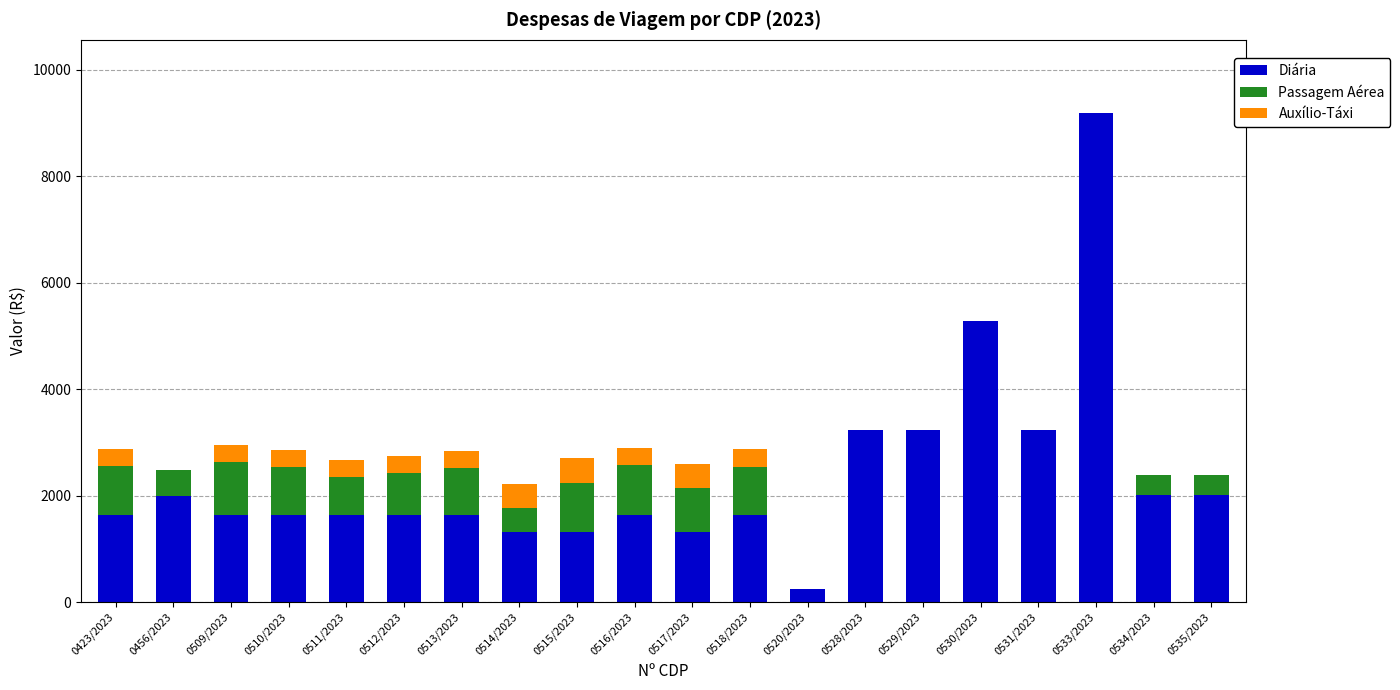

True or false: Diária has a value of 240.9 at 0520/2023.

True